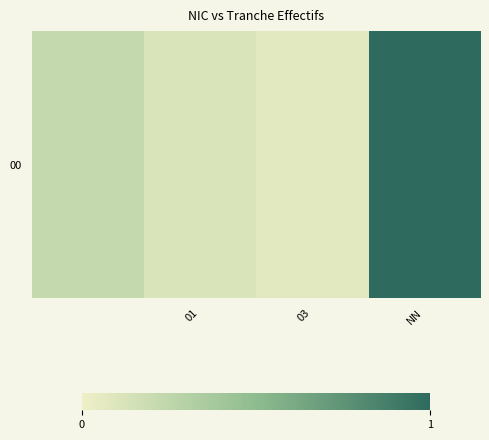

How many data points does each series have?

4